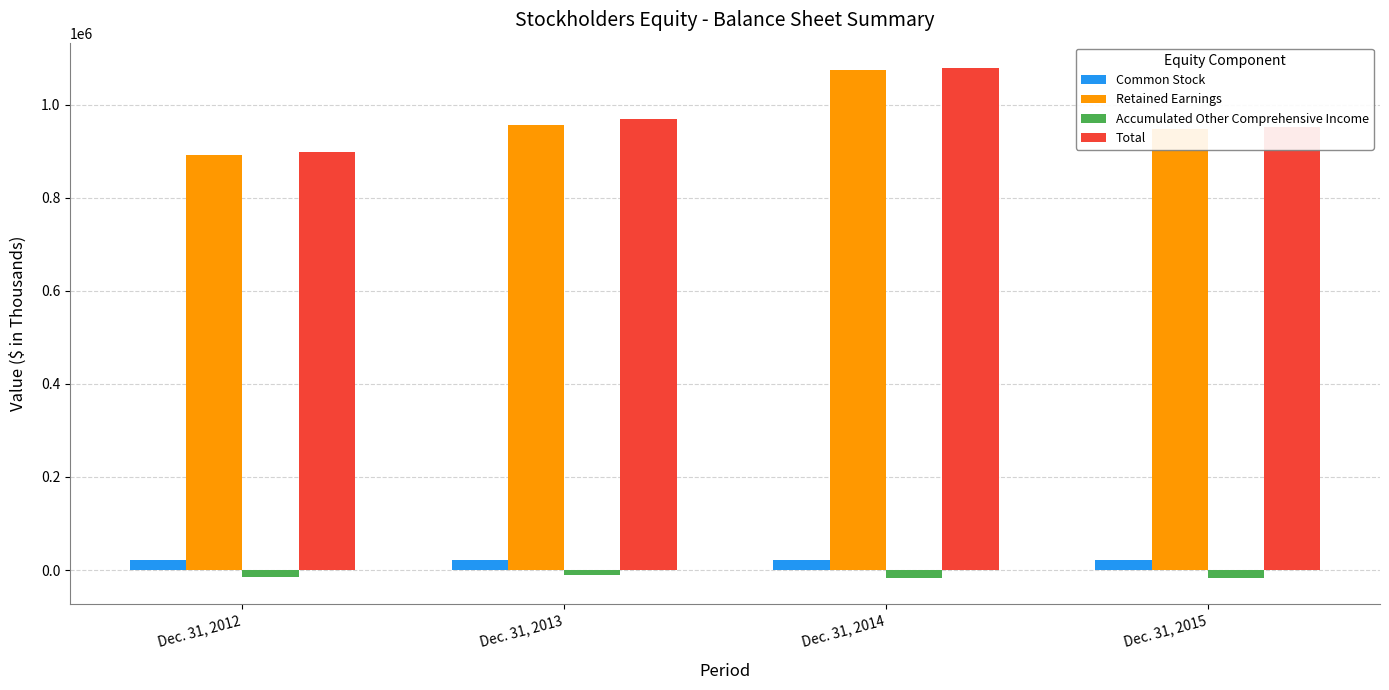

At how many categories does at least one series exceed 374700?

4